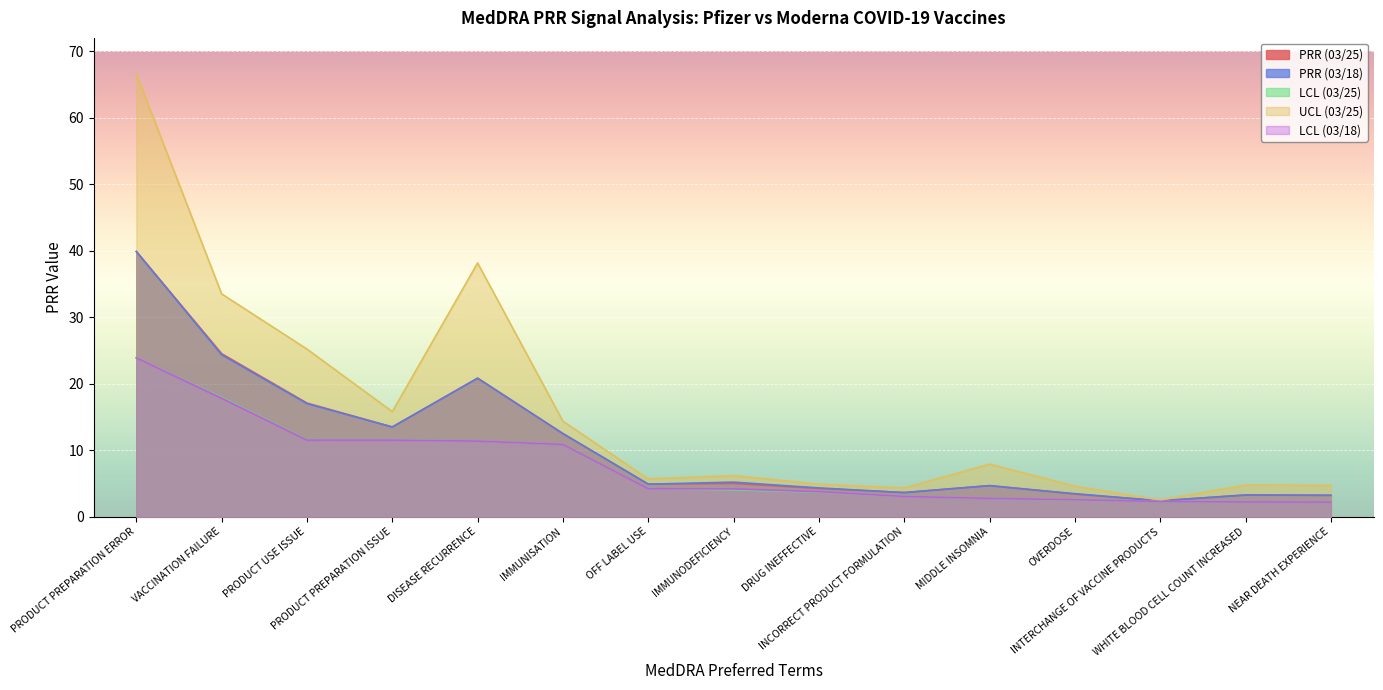

What position from the right is PRODUCT PREPARATION ERROR?

15